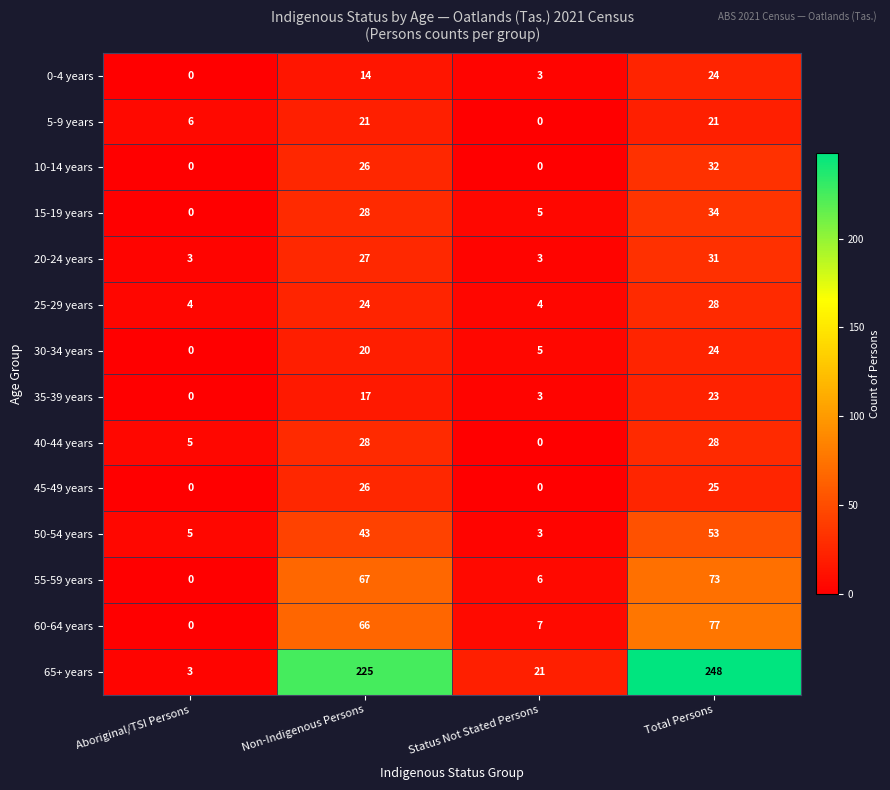

The value of 20-24 years at Status Not Stated Persons is 5. True or false?

False